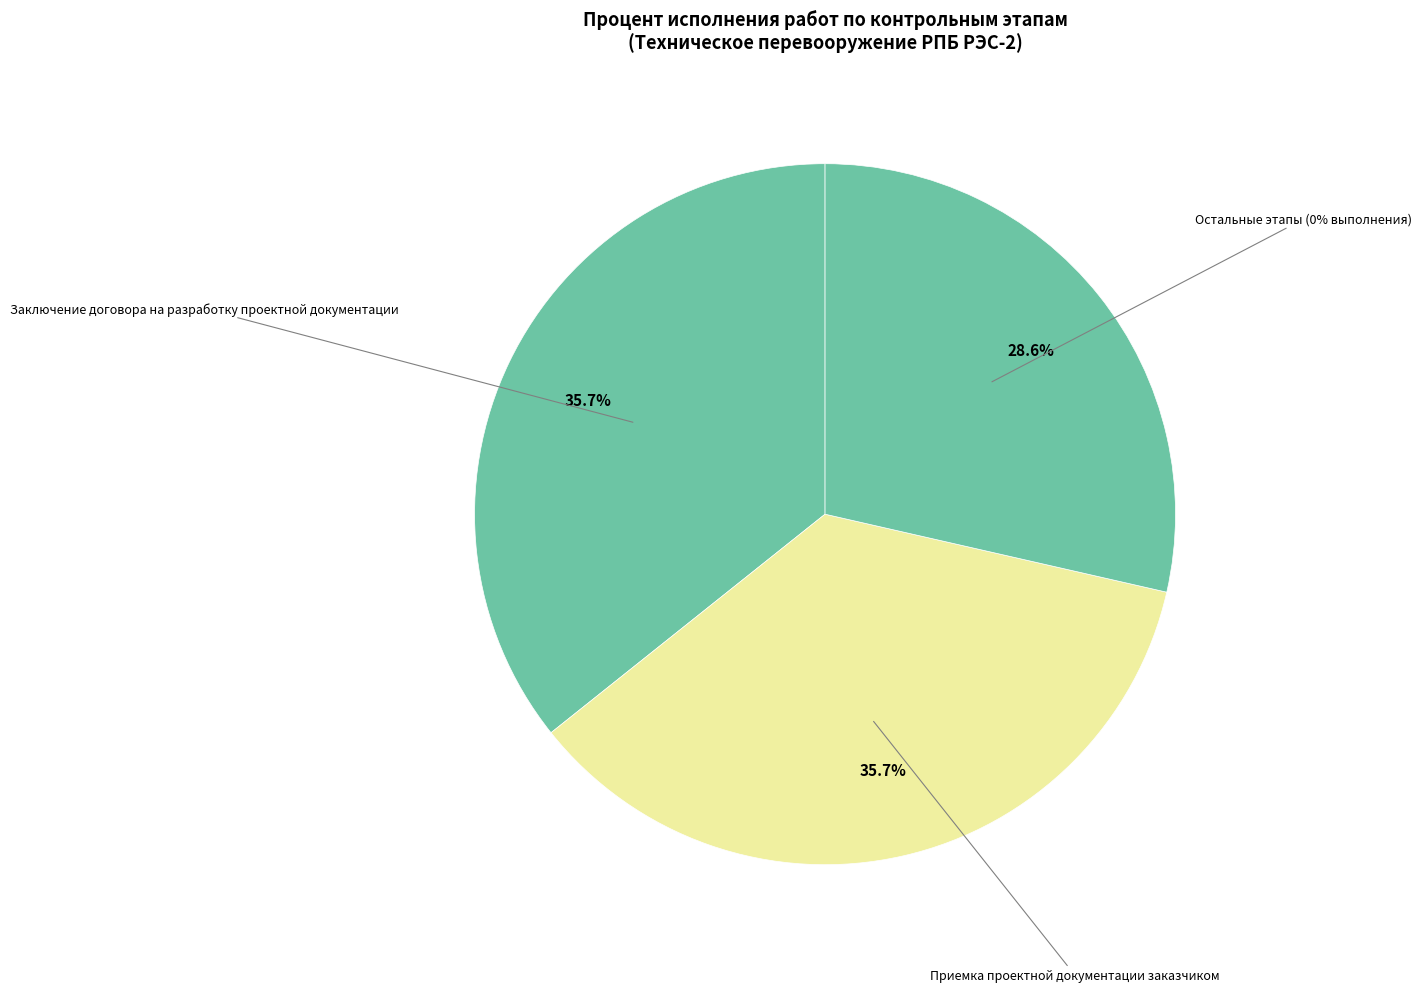

Does Приемка проектной документации заказчиком account for over 50% of the chart?

No